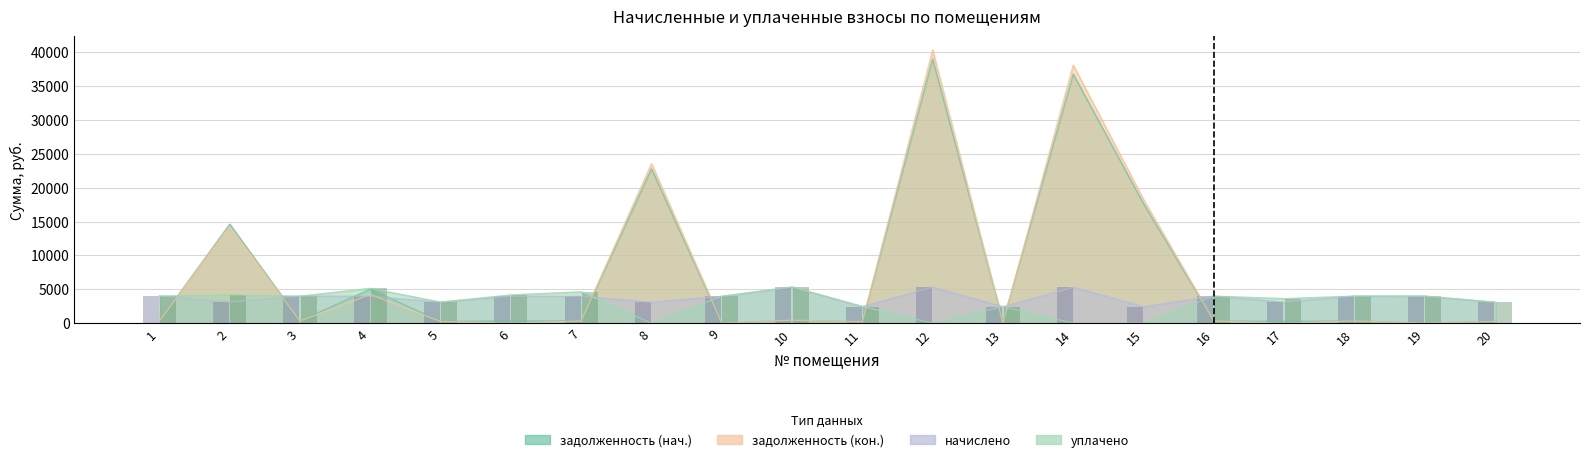

What is the lowest value of the начислено (бар) series?

2432.9